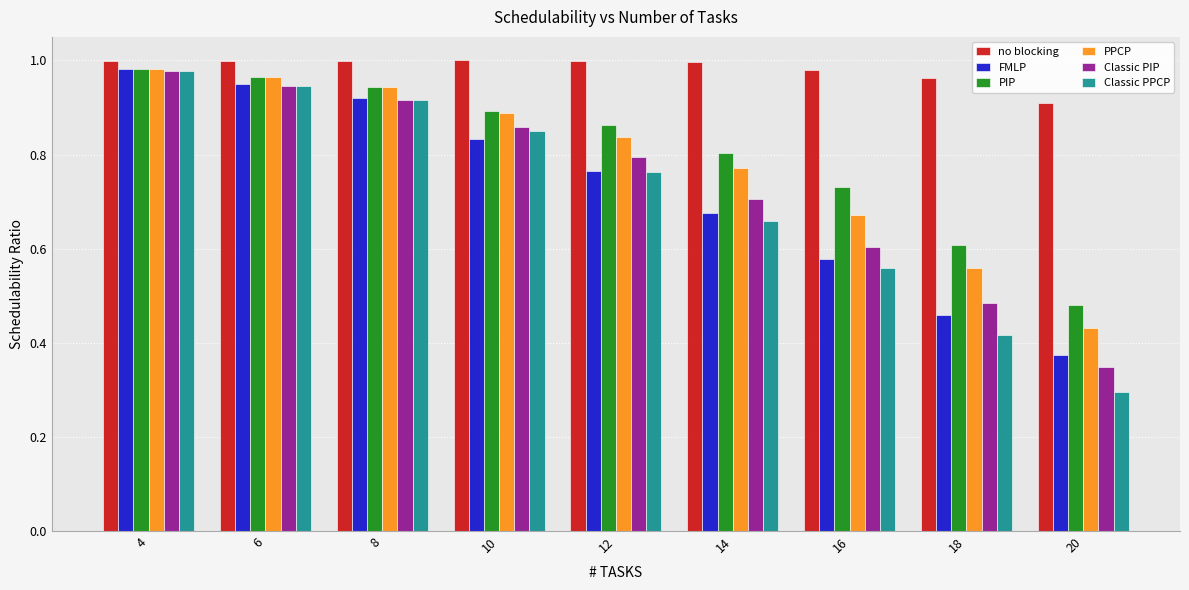

At which label is Classic PPCP closest to 0?

20